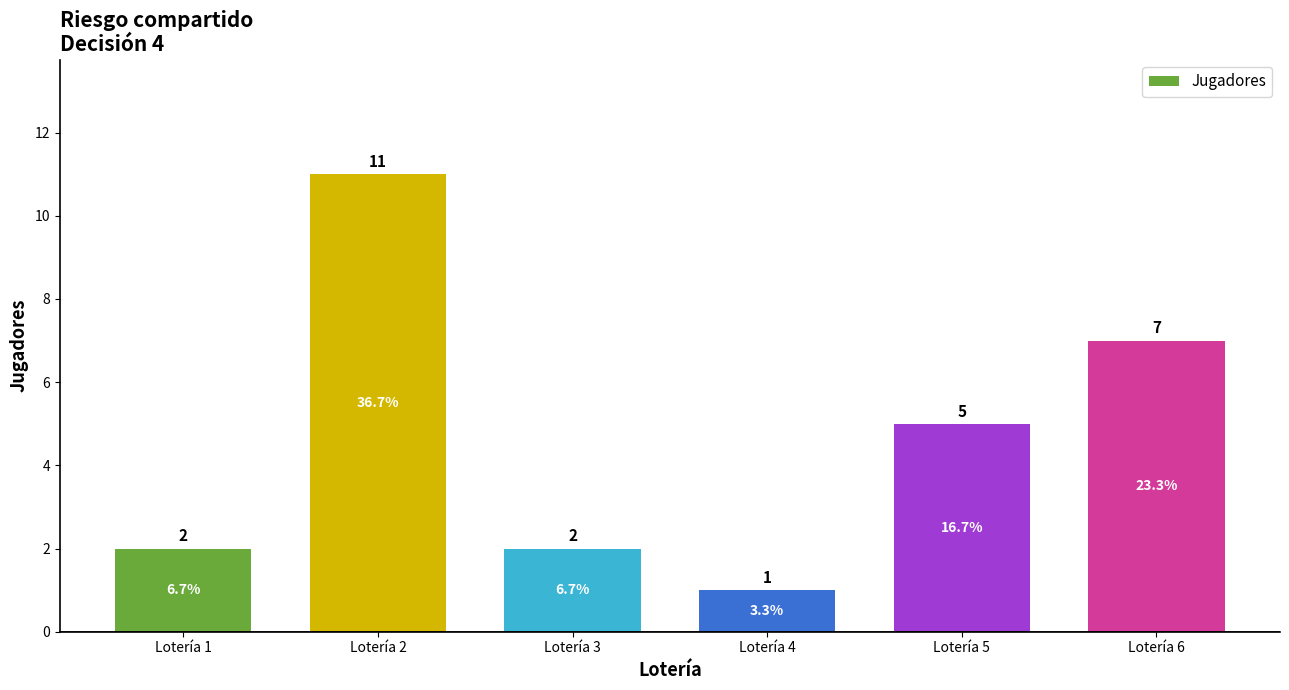

Reading right to left, extract all data points from this chart.

Lotería 6=7	Lotería 5=5	Lotería 4=1	Lotería 3=2	Lotería 2=11	Lotería 1=2